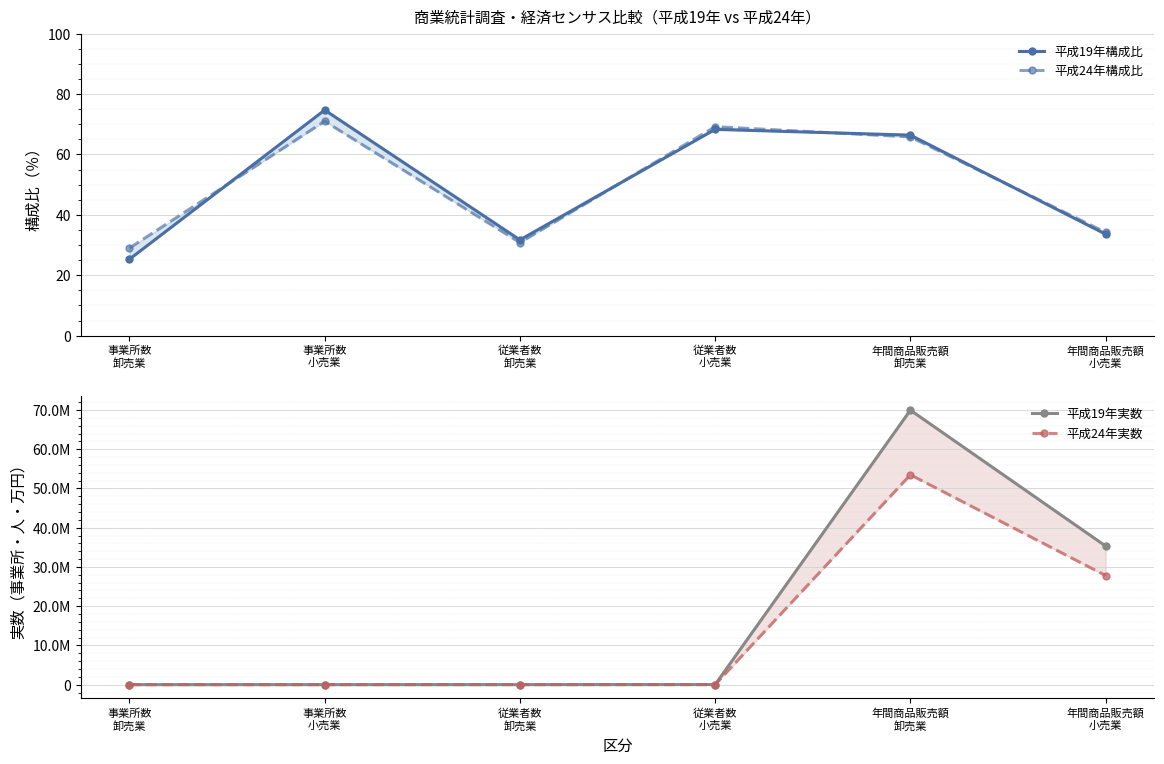

True or false: 平成24年実数 and 平成19年構成比 intersect in this chart.

False